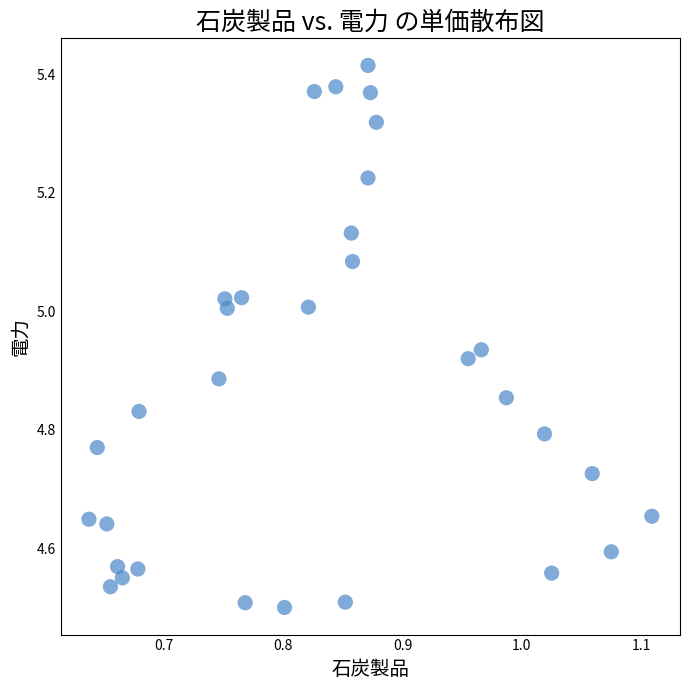

What is the range of X values (max minus min)?

0.5